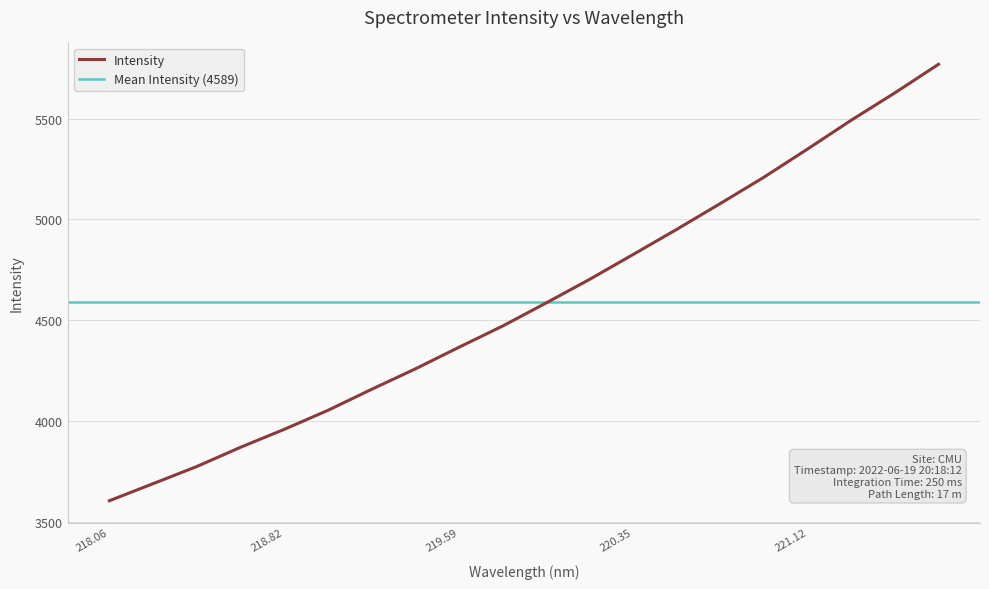

Reading left to right, extract all data points from this chart.

3603.4	3688.1	3773.2	3868.4	3957.3	4051.6	4155.8	4257.1	4364.5	4469.6	4584.5	4702.0	4825.8	4950.6	5079.0	5209.5	5349.4	5492.2	5627.9	5769.5